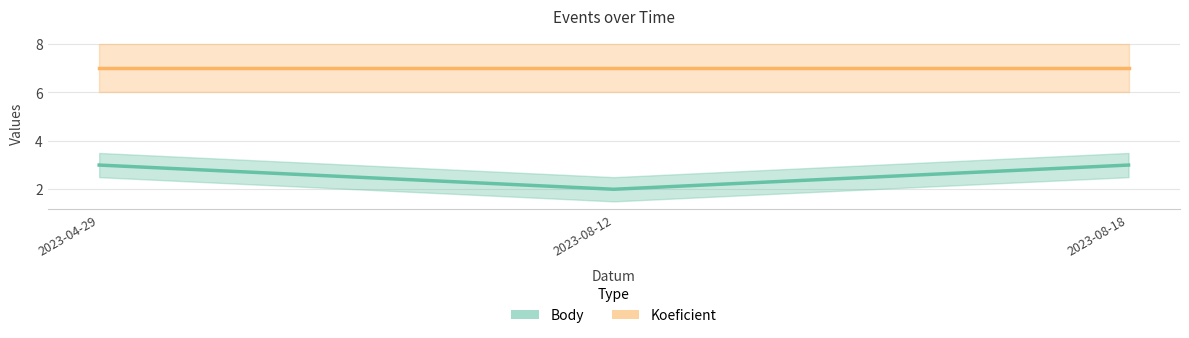

Does the chart have visible grid lines?

Yes